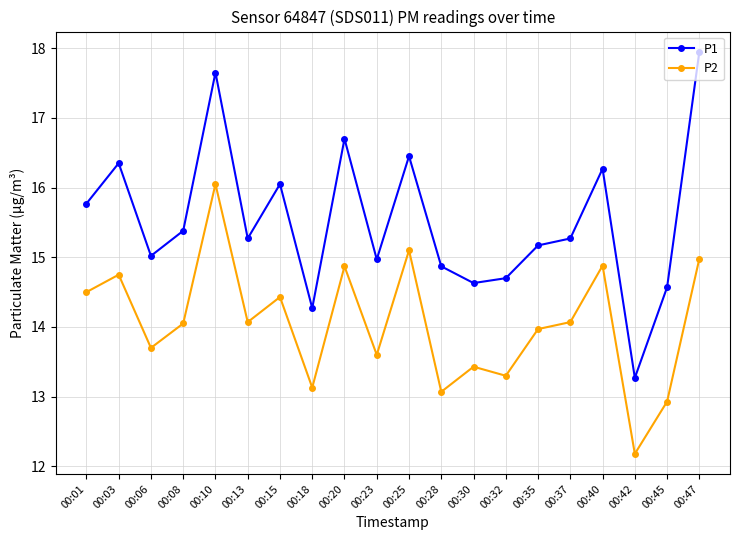

True or false: P2 and P1 cross at least once.

False